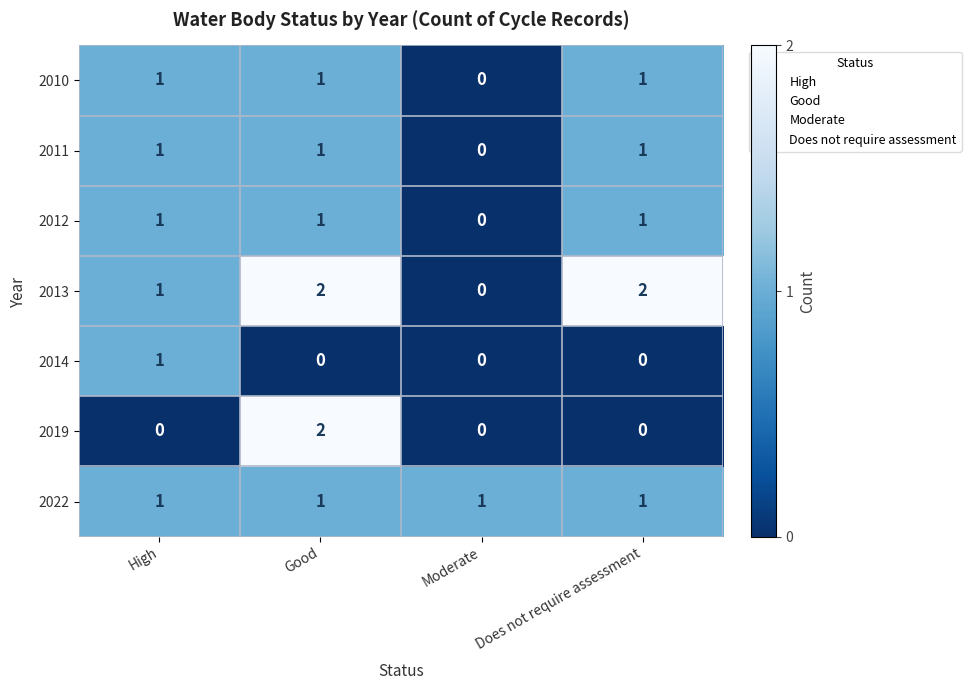

At which category is the sum across all series the highest?

Good